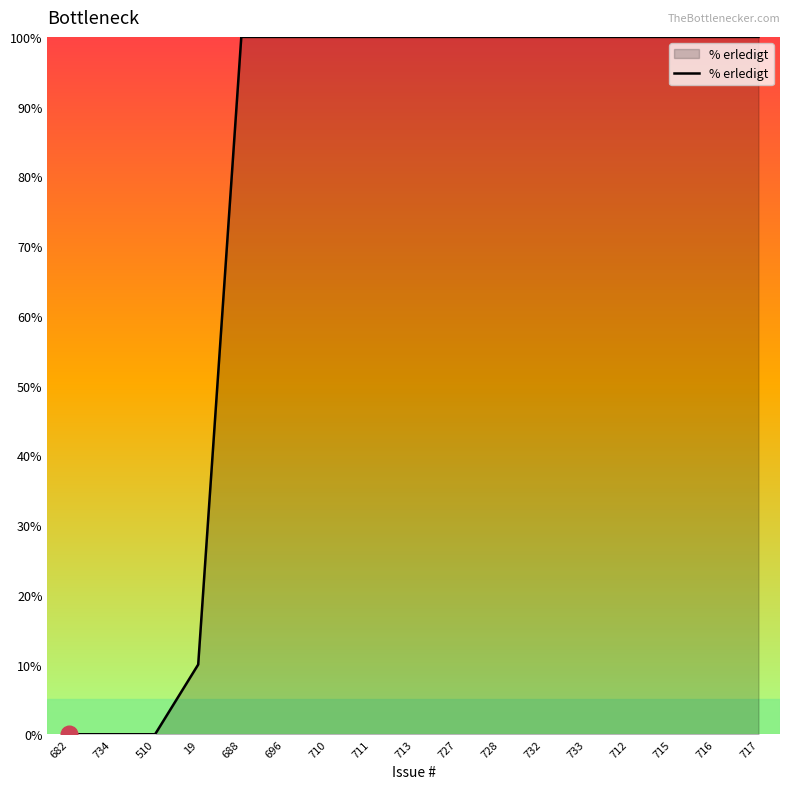

Is it true that the value at 710 is 100?

True